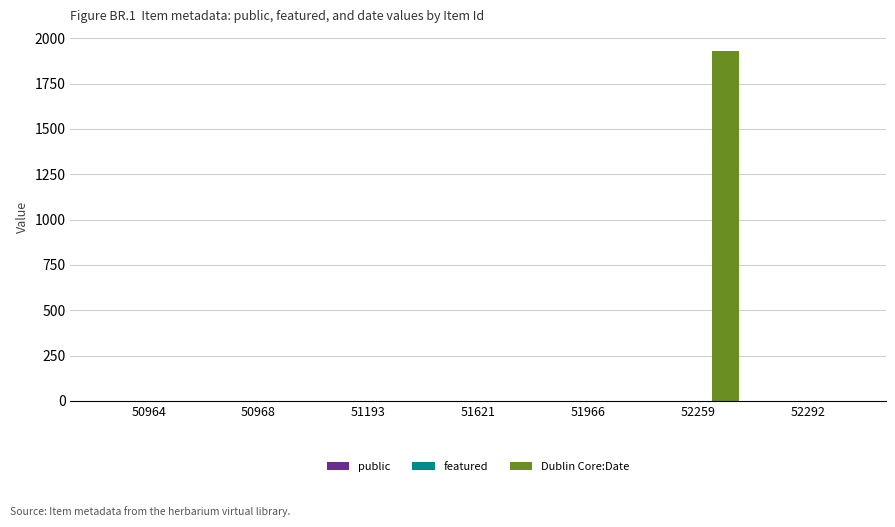

Is it true that Dublin Core:Date equals 0 at 51966?

True